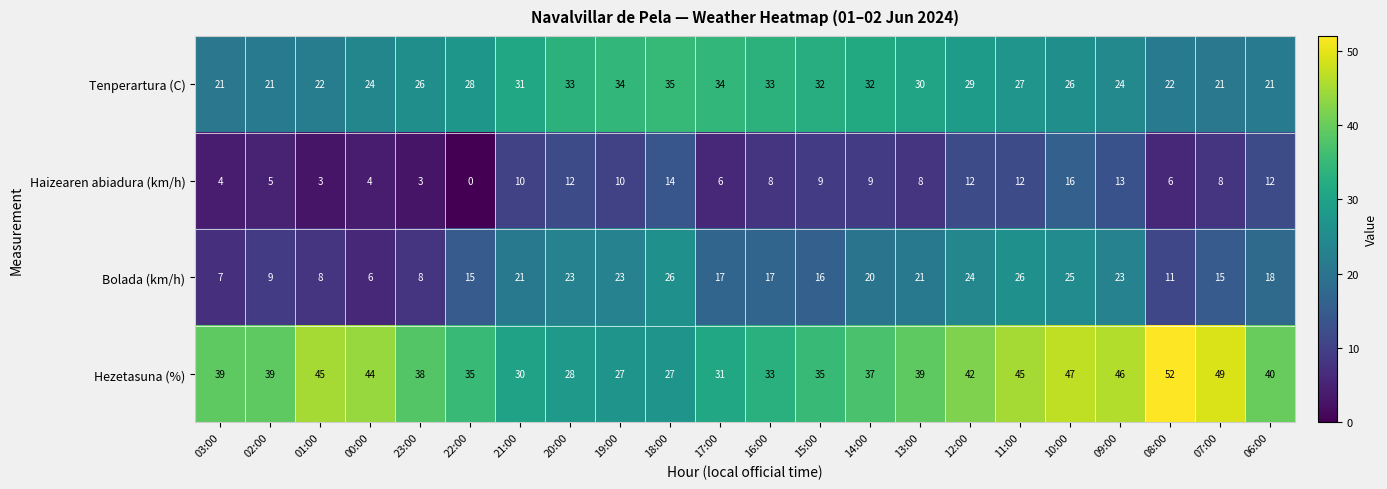

What is the difference between the maximum and minimum values in the Haizearen abiadura (km/h) series?

16